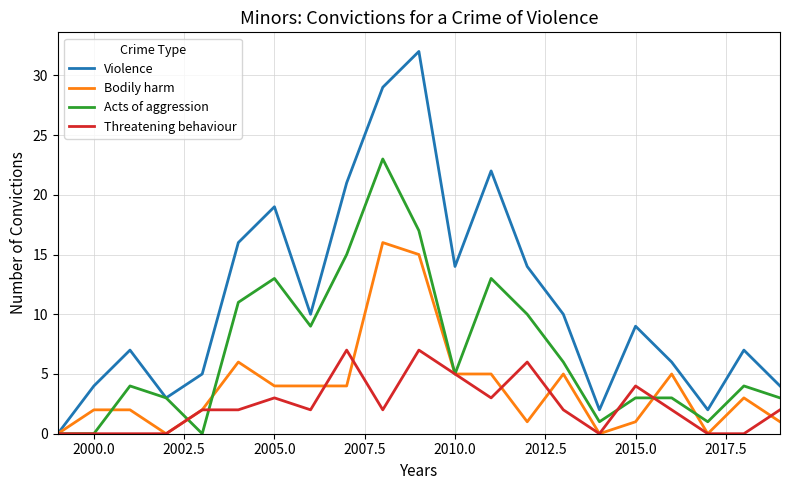

Which series has the widest spread of values?

Violence